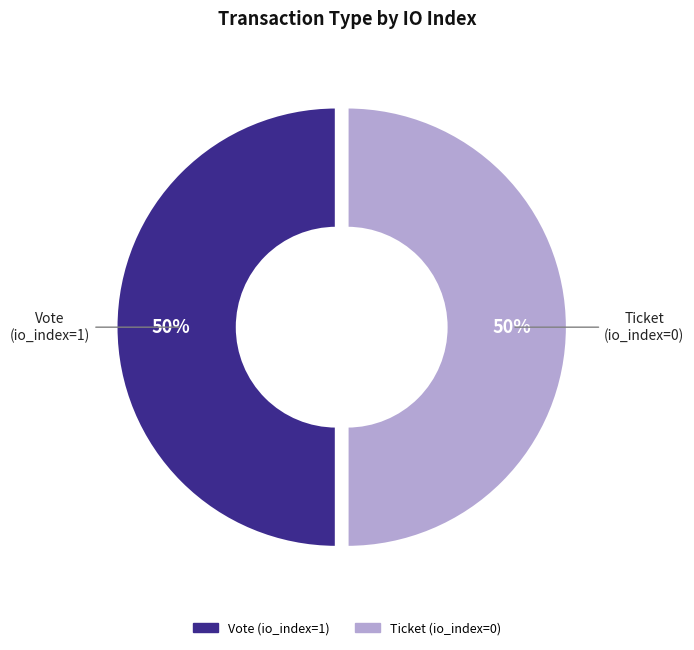

Approximately how many times larger is the value at Vote (io_index=1) compared to Ticket (io_index=0)?

1.0